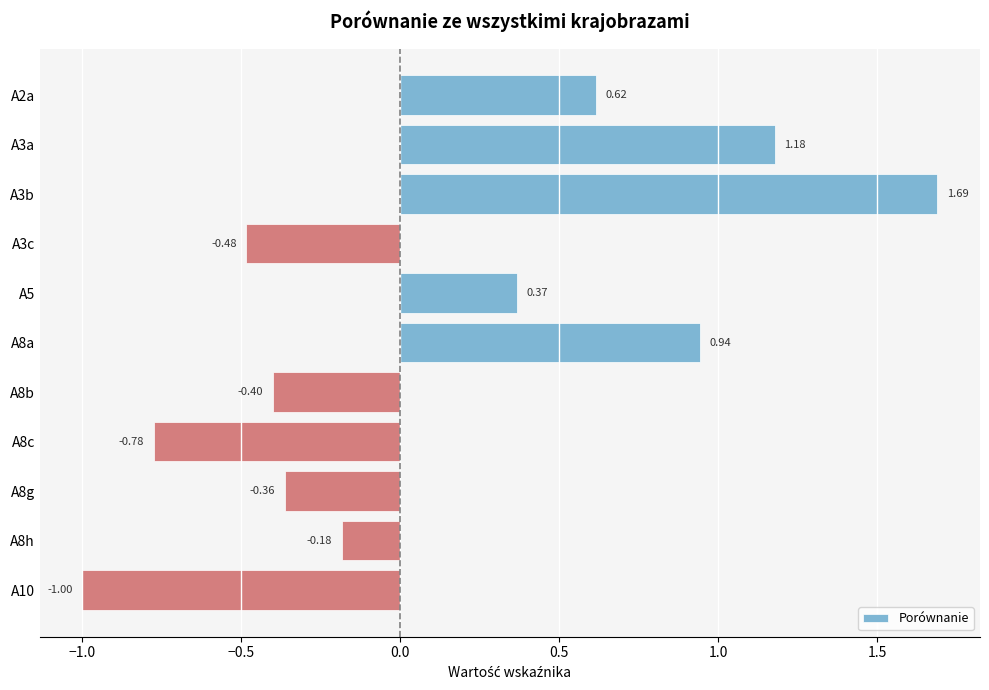

Between A8a and A8b, which is larger?

A8a